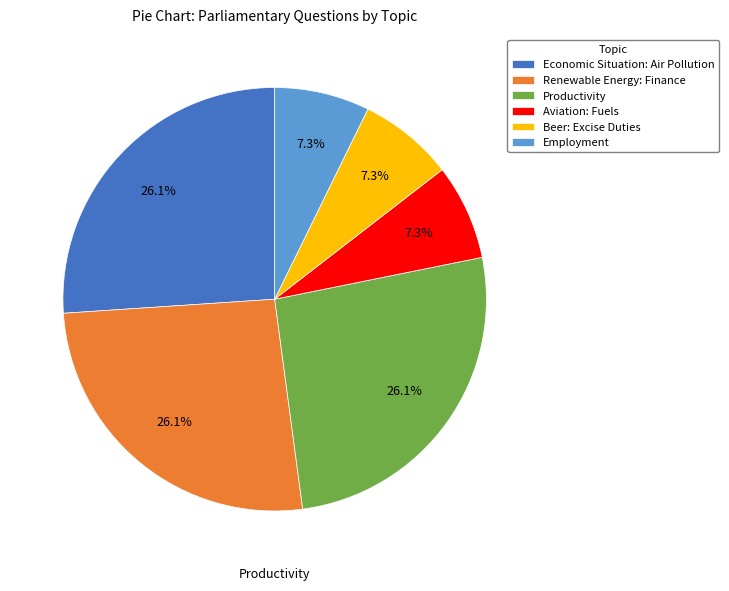

Approximately how many times larger is the value at Beer: Excise Duties compared to Economic Situation: Air Pollution?

0.3